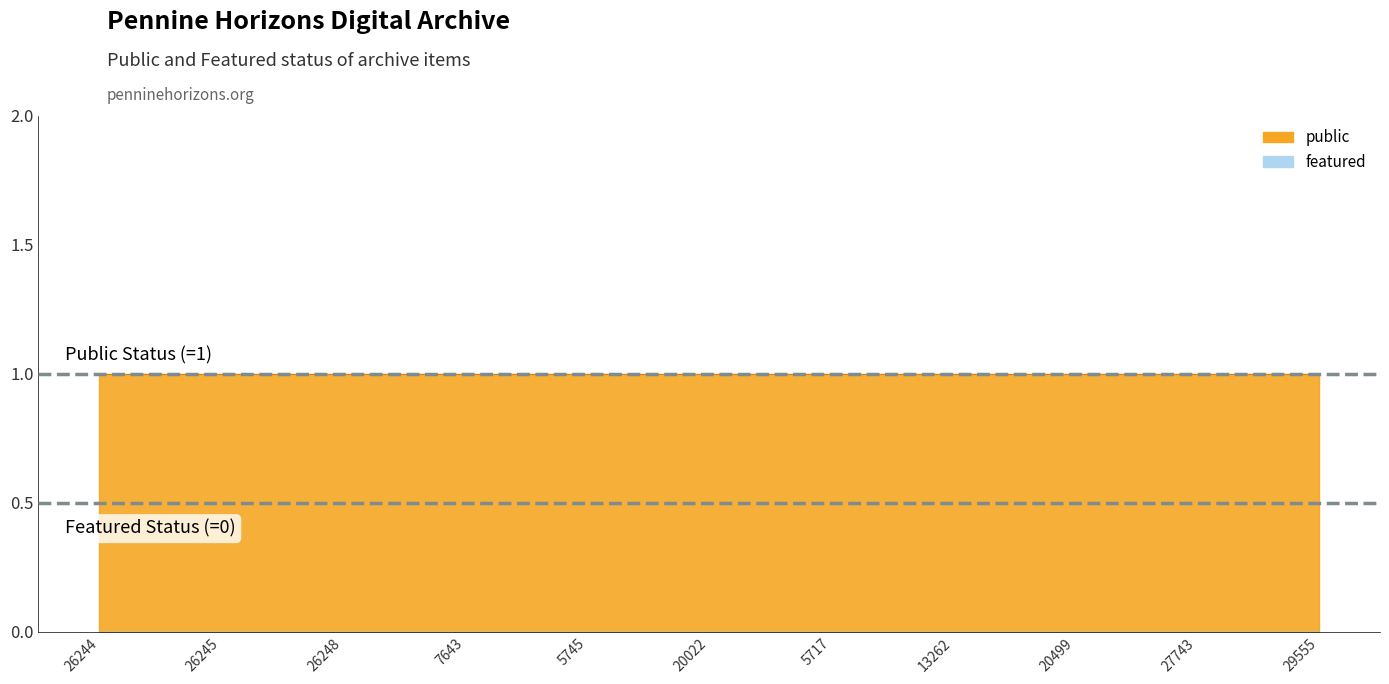

What are all the series names shown in the legend?

public, featured